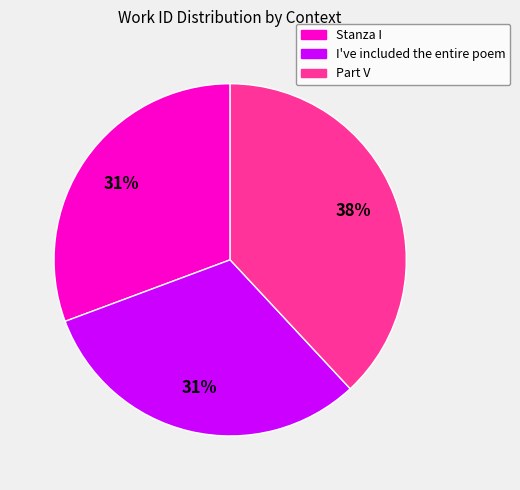

How many slices are in this pie chart?

3